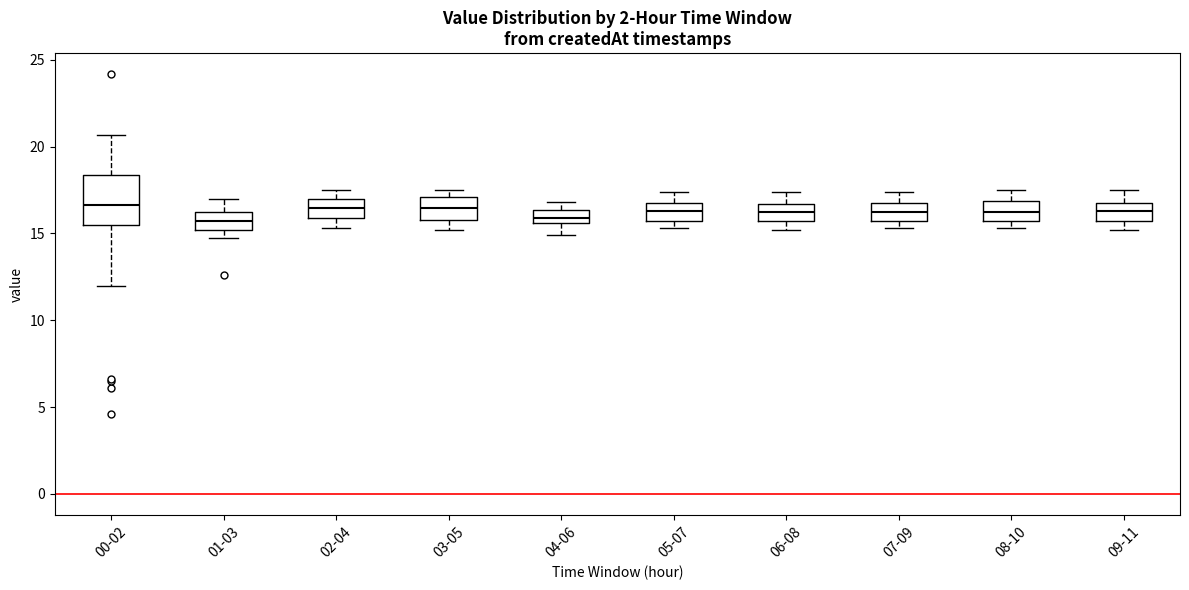

Reading left to right, transcribe this box plot: for each box, give where its median line is, the range the box spans, and where its two whiskers end, as read against the y-axis. The values are not printed on the chart, so give them approximately, as read against the axis.

00-02: median 16.5, box 15.5 to 18.5, whiskers 12.0 to 20.5
01-03: median 15.5, box 15.0 to 16.5, whiskers 14.5 to 17.0
02-04: median 16.5, box 16.0 to 17.0, whiskers 15.5 to 17.5
03-05: median 16.5, box 16.0 to 17.0, whiskers 15.0 to 17.5
04-06: median 16.0, box 15.5 to 16.5, whiskers 15.0 to 17.0
05-07: median 16.5, box 15.5 to 17.0, whiskers 15.5 (just below the box's lower edge) to 17.5
06-08: median 16.5 (inside the box), box 15.5 to 16.5, whiskers 15.0 to 17.5
07-09: median 16.5, box 15.5 to 17.0, whiskers 15.5 (just below the box's lower edge) to 17.5
08-10: median 16.5, box 15.5 to 17.0, whiskers 15.5 (just below the box's lower edge) to 17.5
09-11: median 16.5, box 15.5 to 17.0, whiskers 15.0 to 17.5